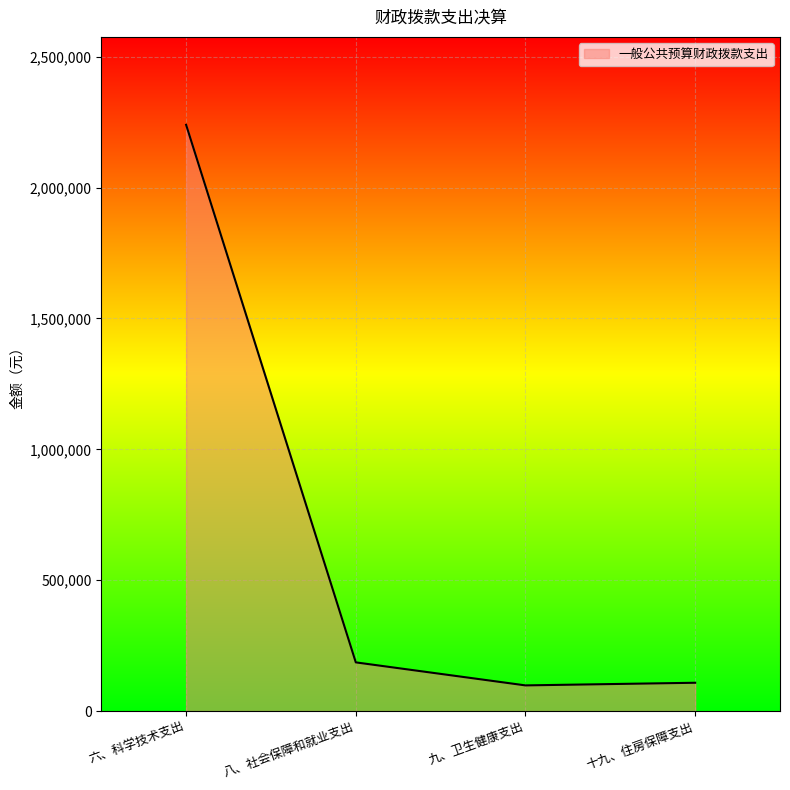

What is the ratio of the value at 六、科学技术支出 to the value at 八、社会保障和就业支出?

12.0